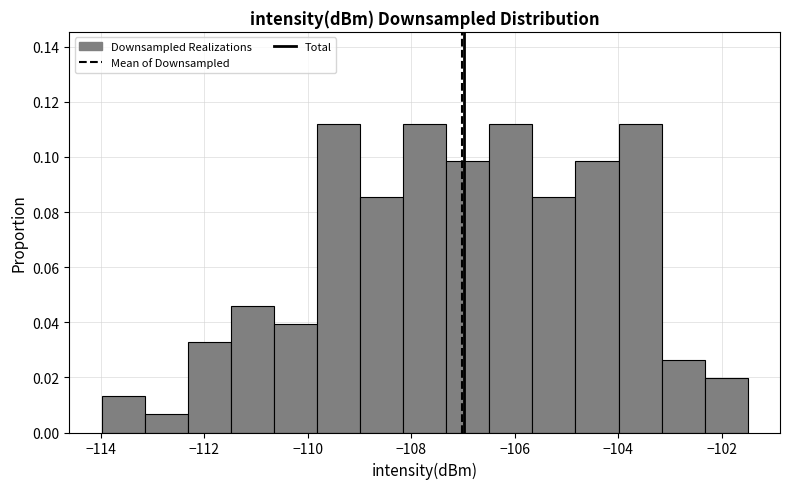

How tall is the bar that spans -104.8 to -104.0 on the x-axis? Neither the bar edges nor the heights are printed on the chart, so give them approximately, as read against the axes.

0.098